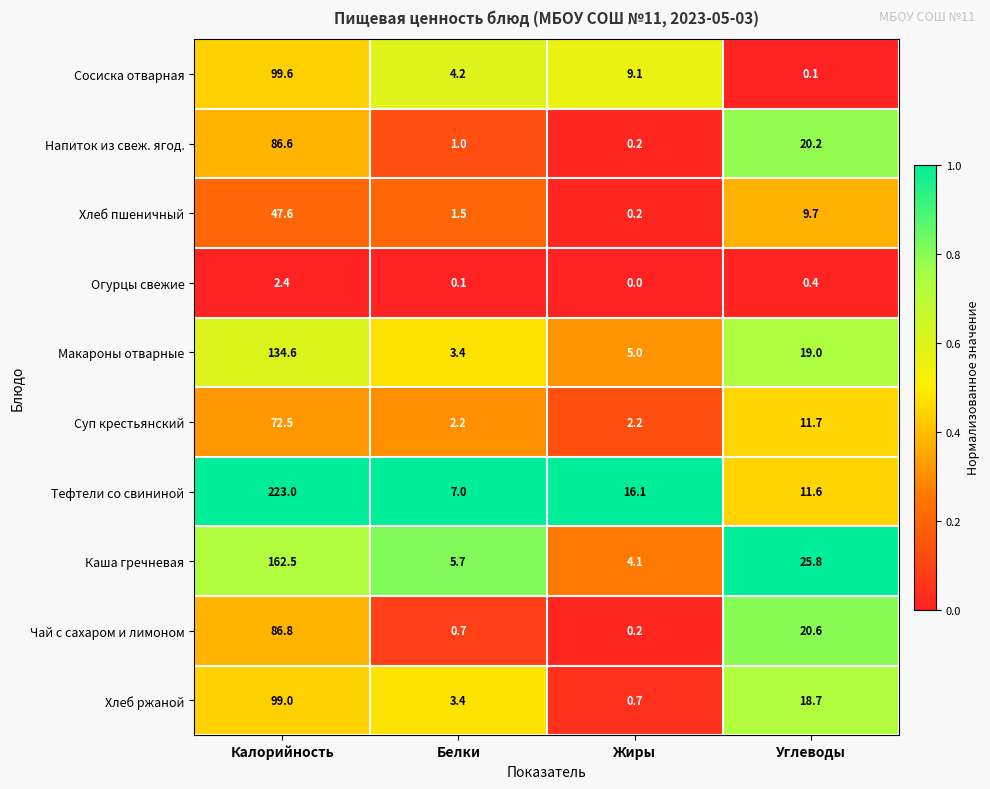

True or false: Хлеб пшеничный has a value of 0.2 at Жиры.

True